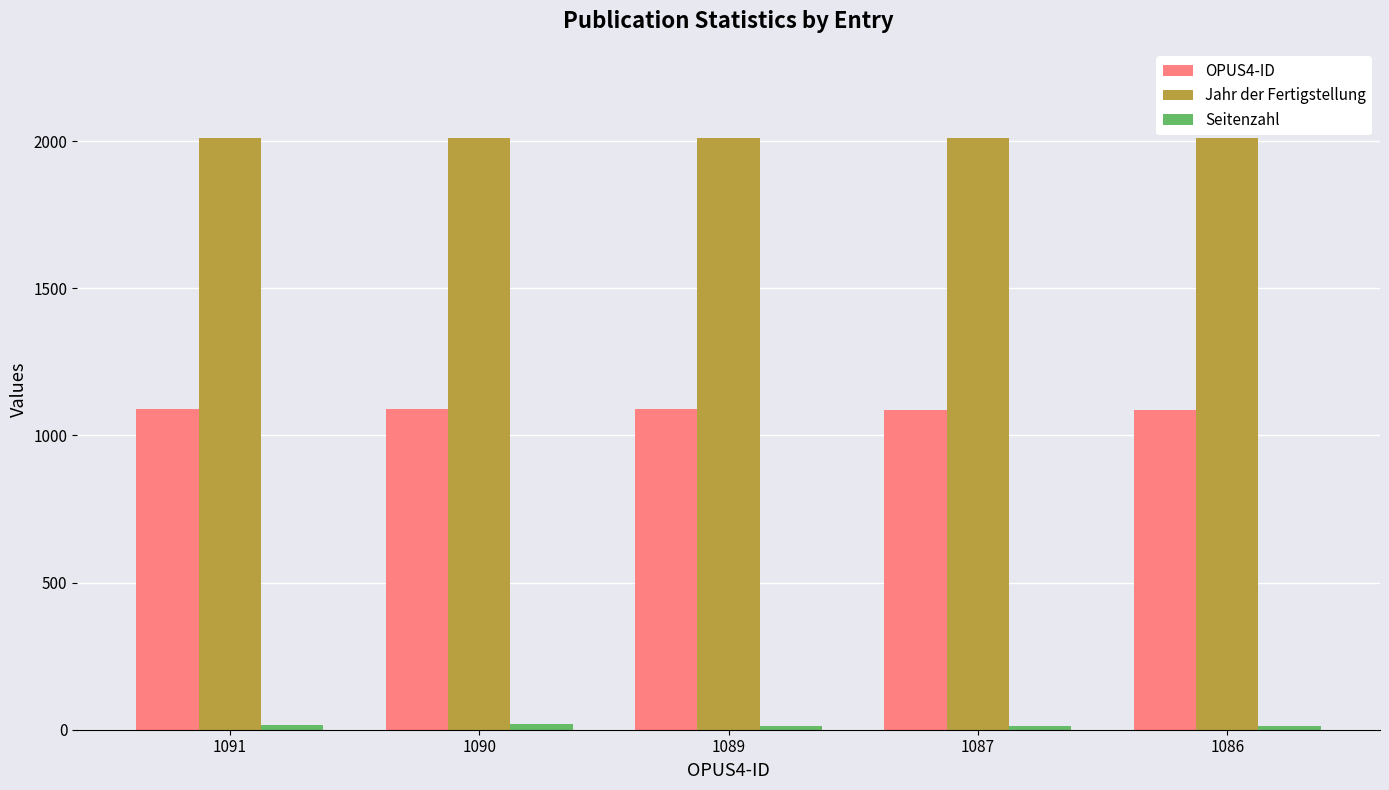

What is the greatest value displayed?

2012